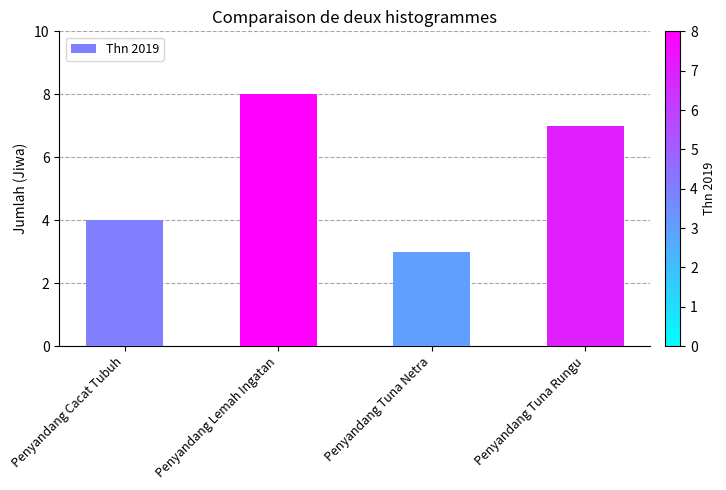

The chart shows a value of 8 at Penyandang Lemah Ingatan. True or false?

True